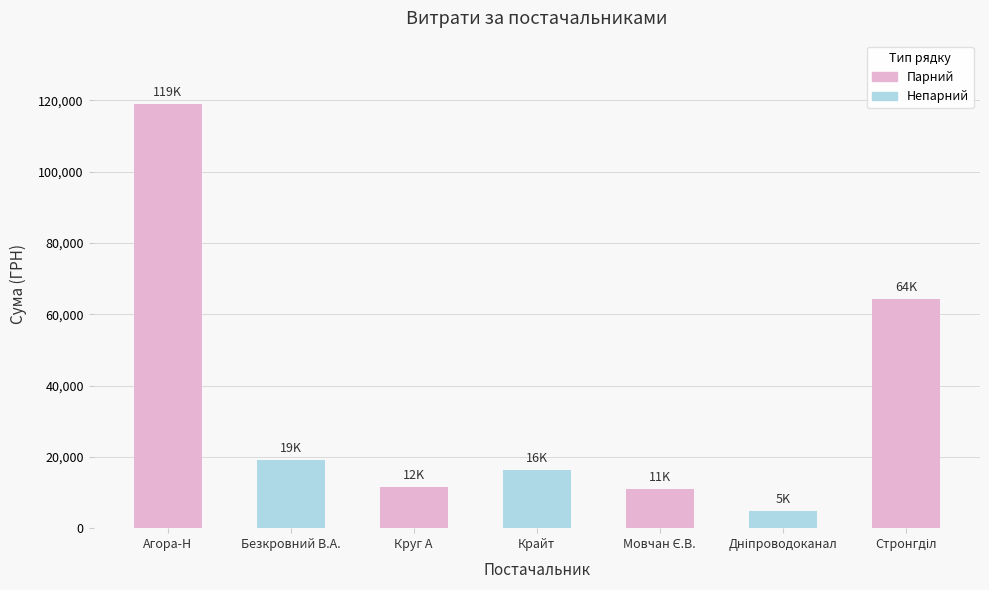

What is the smallest value displayed?

4730.0